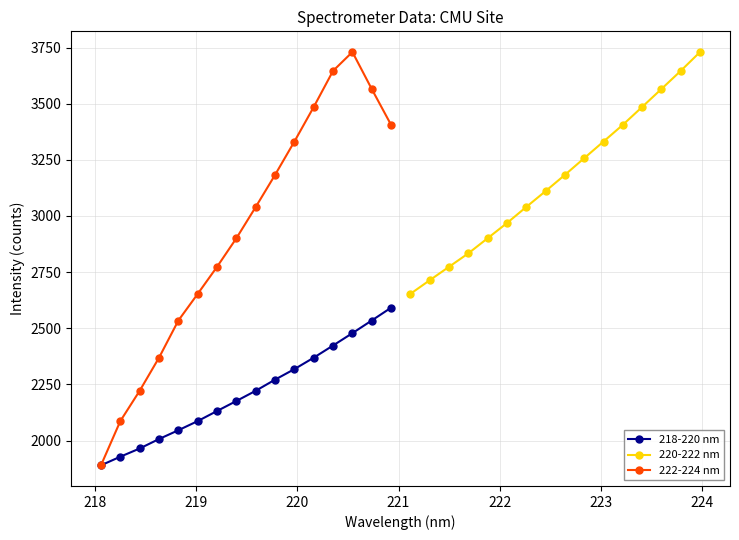

True or false: 218-220 nm has more than 2 interior local peaks.

False